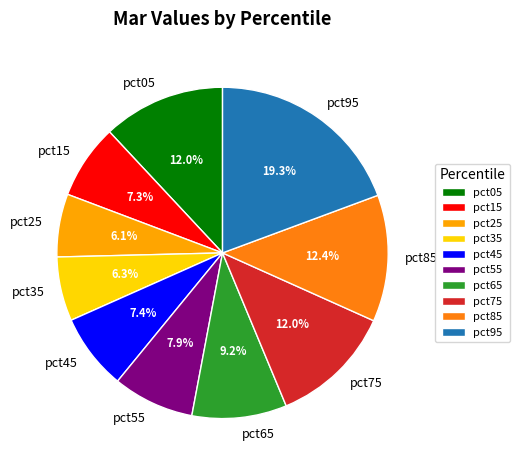

True or false: pct35 accounts for 1% of the total.

False